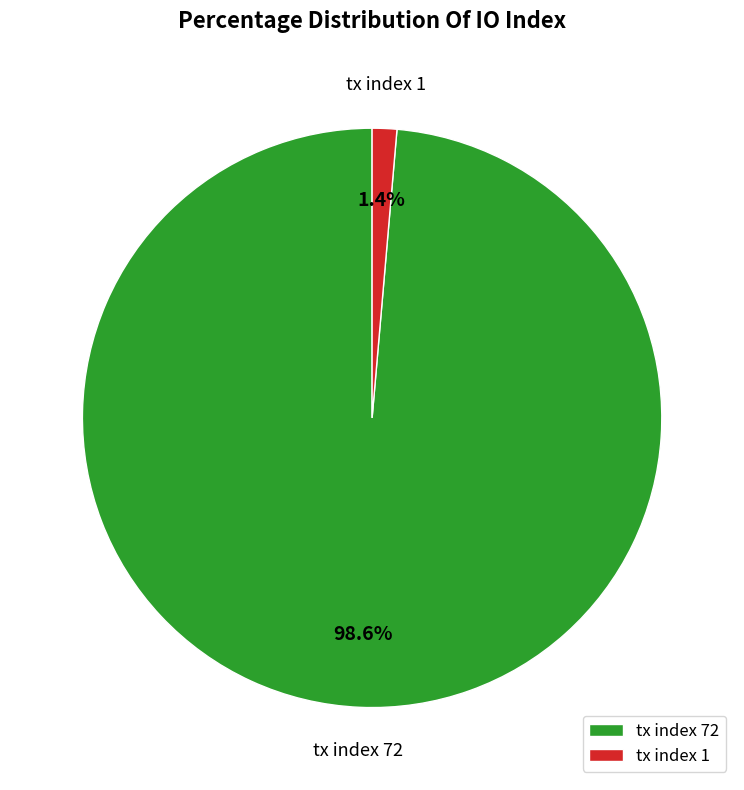

How many segments does this pie chart have?

2